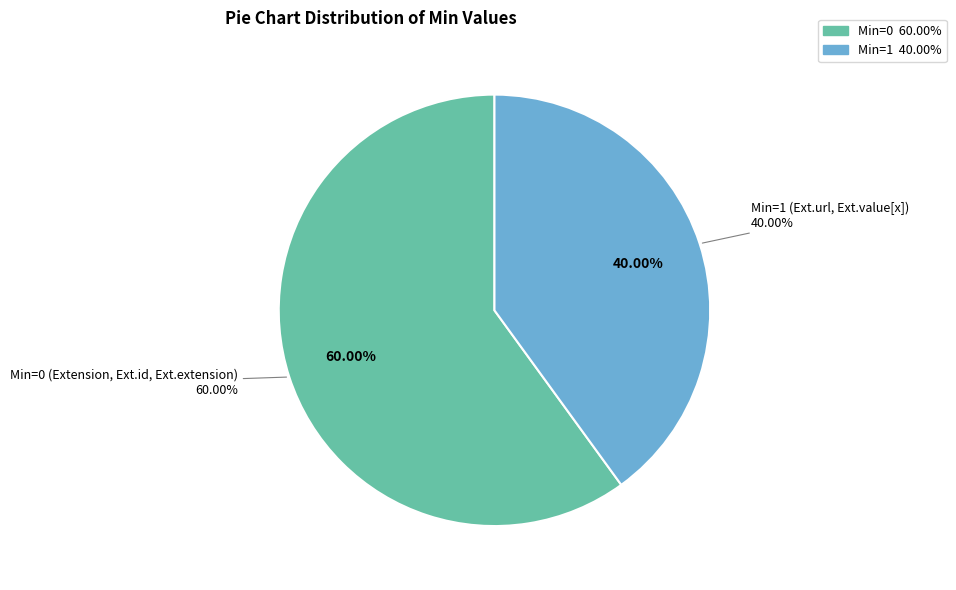

Combined, what portion of the pie is Extension.value[x] and Extension?

33.3%